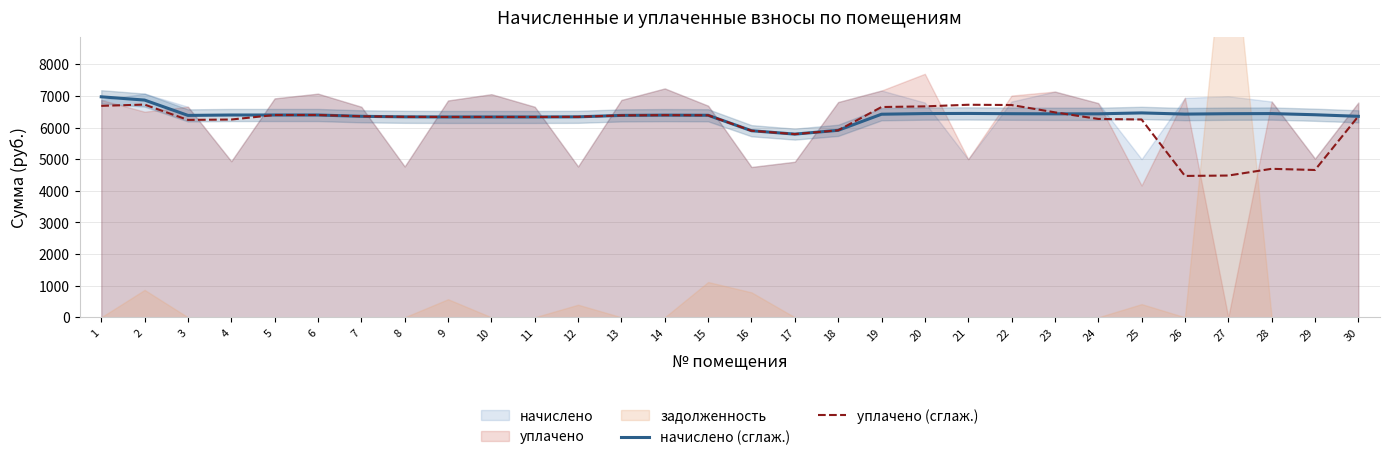

How many times do уплачено (сглаж.) and начислено (сглаж.) cross each other?

1